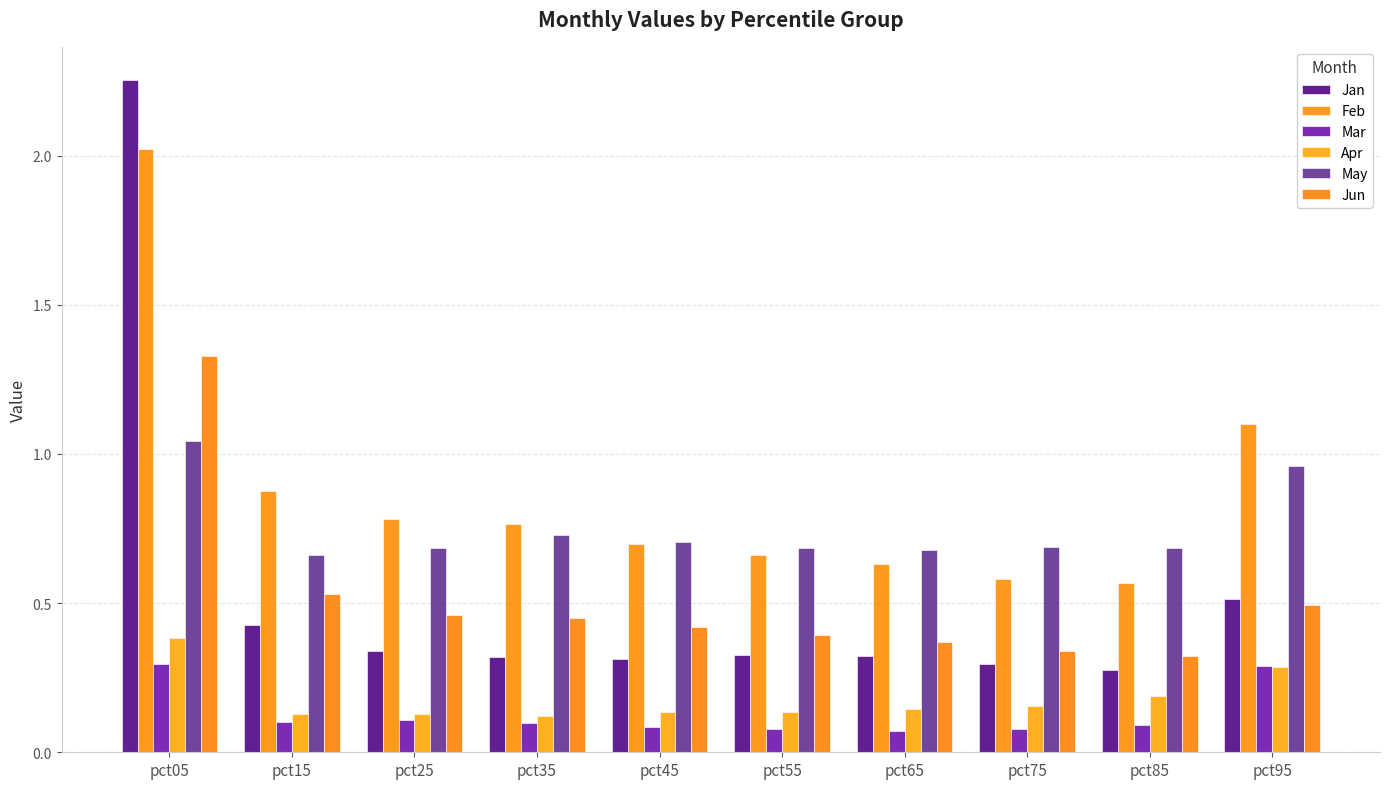

Is it true that Jan equals 0.4 at pct75?

False